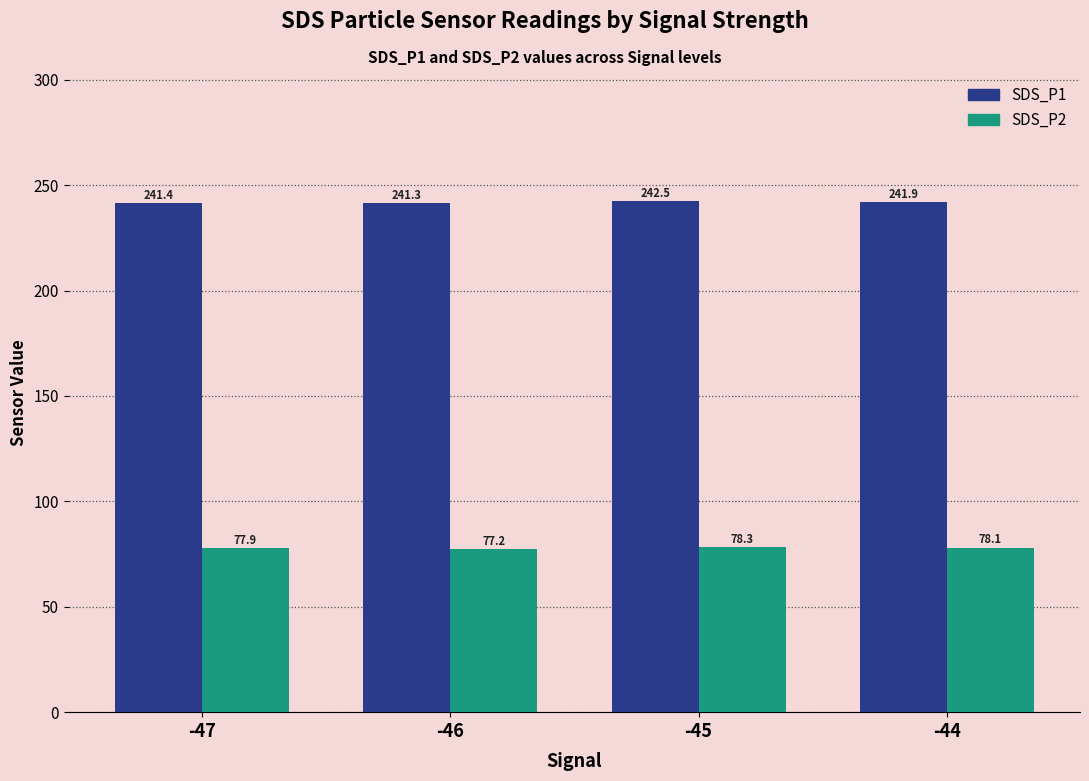

Which category has the lowest value in the SDS_P1 series?

-46